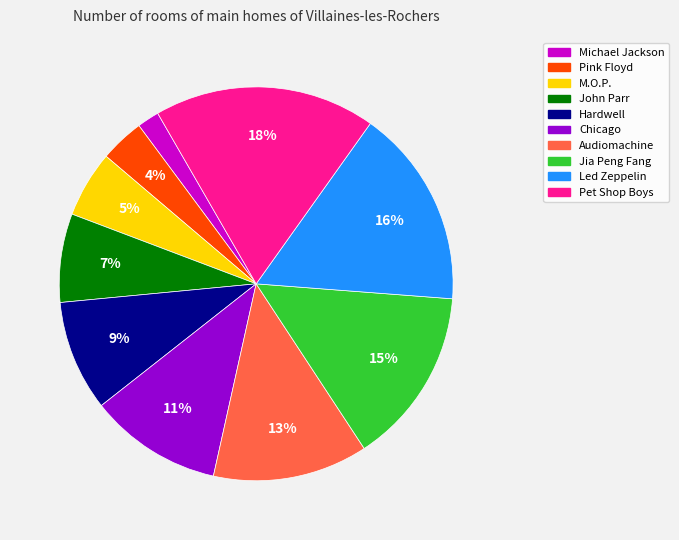

True or false: Chicago accounts for 23% of the total.

False